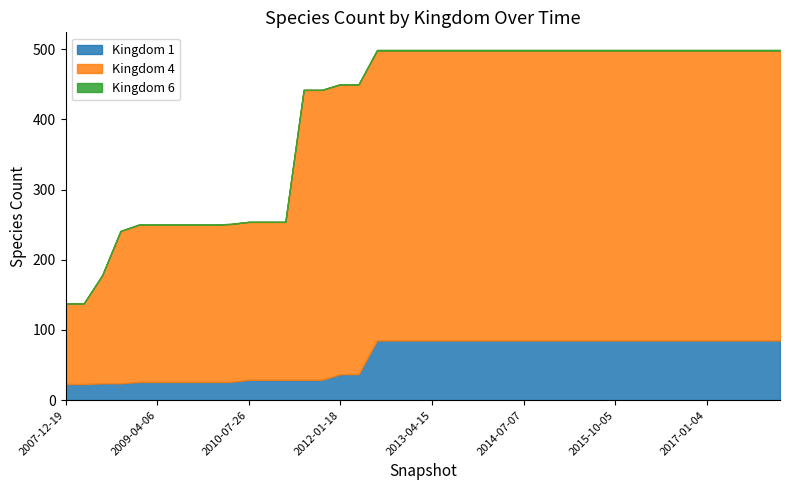

True or false: Kingdom 6 and Kingdom 4 cross at least once.

False